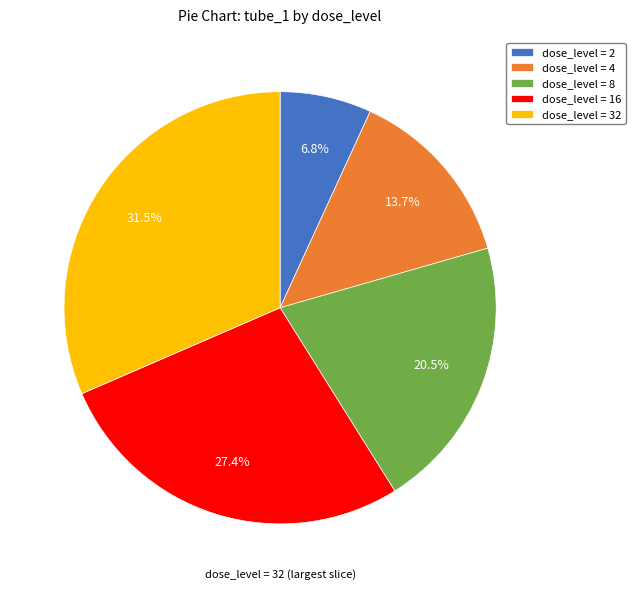

Rank the categories by value from lowest to highest.

dose_level = 2, dose_level = 4, dose_level = 8, dose_level = 16, dose_level = 32